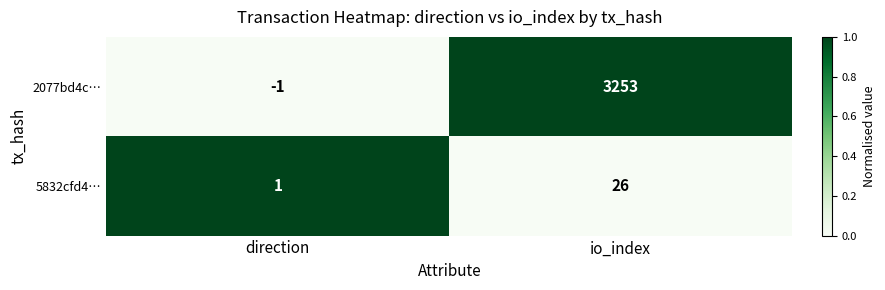

The 2077bd4c… series shows -2 at direction. True or false?

False